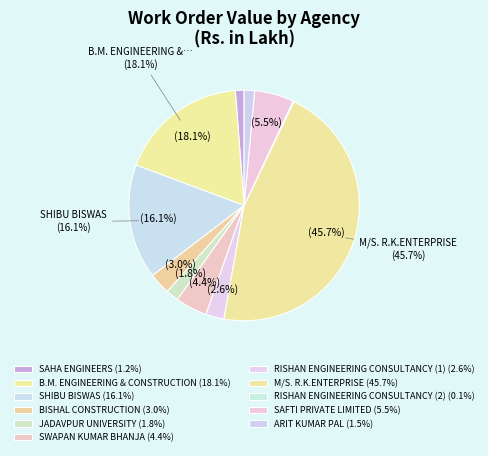

Is the sum of SWAPAN KUMAR BHANJA and SHIBU BISWAS greater than half?

No